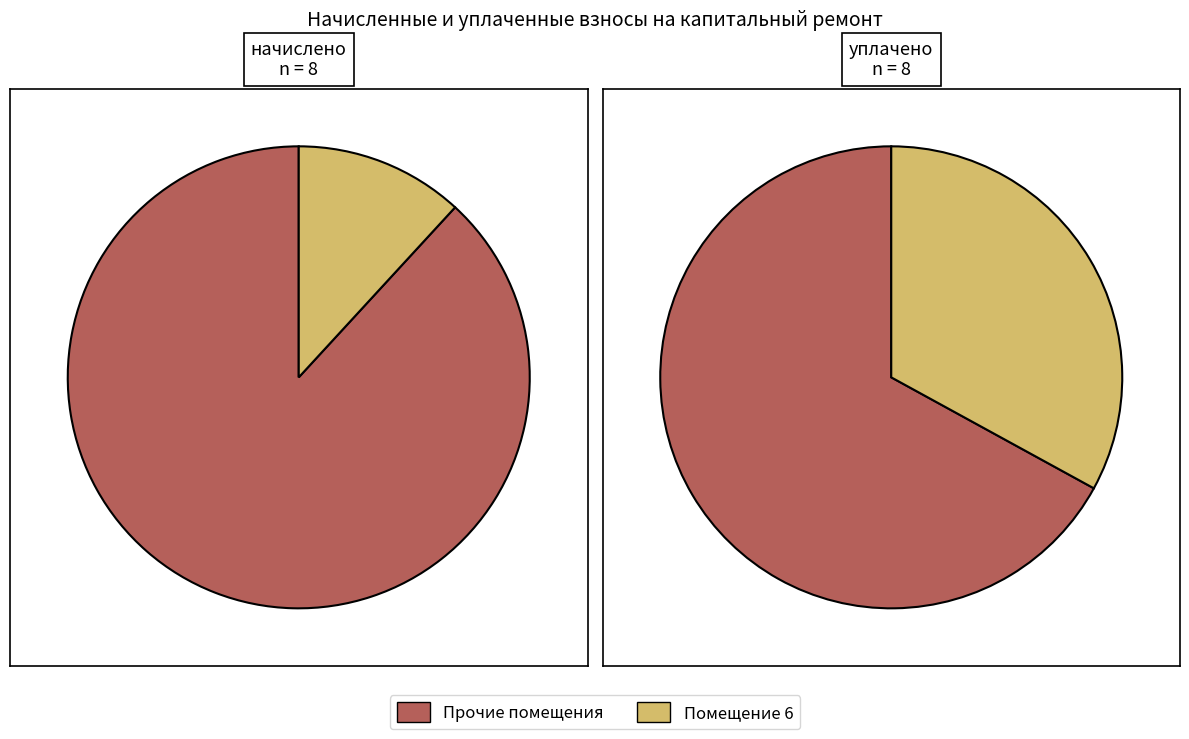

Do 1 and 7 together represent more than half of the pie?

No